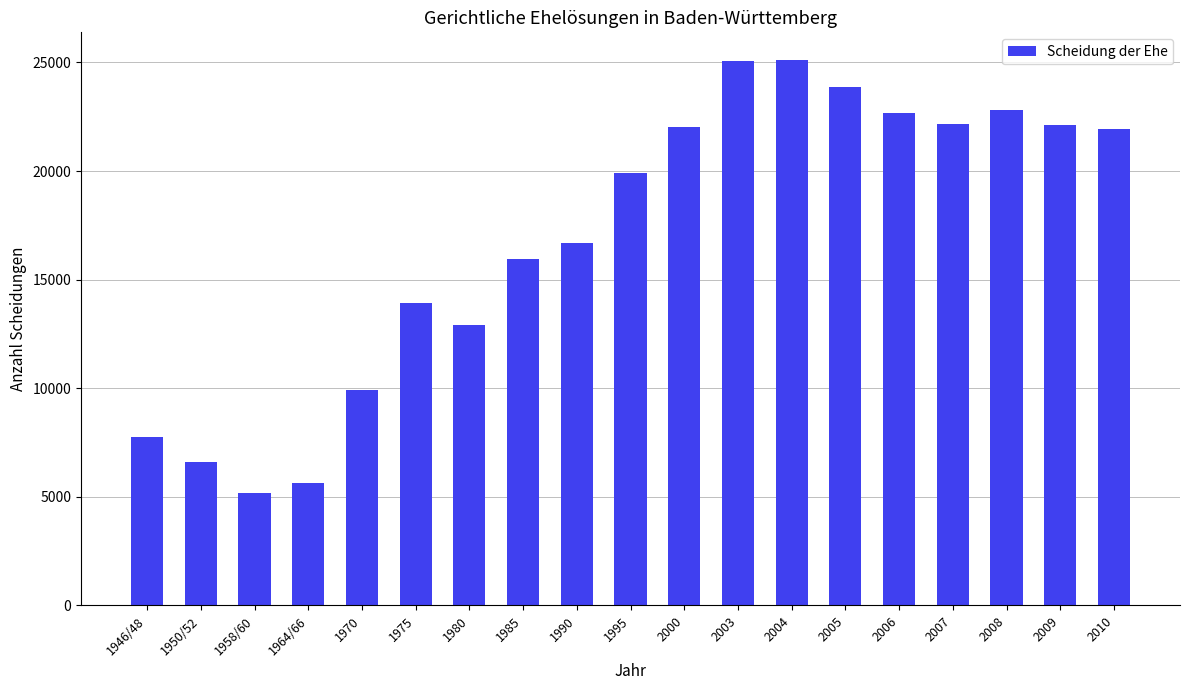

What is the value of the 5th bar from the left?

9926